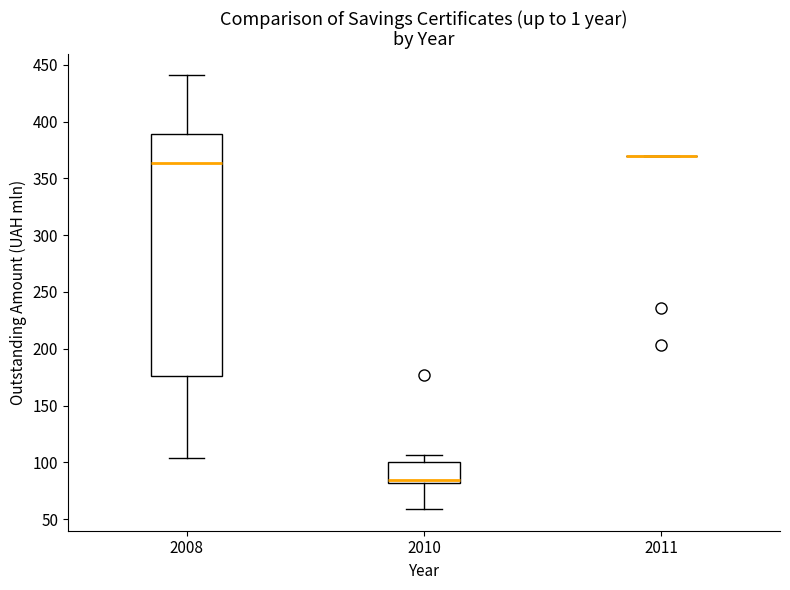

Reading left to right, transcribe this box plot: for each box, give where its median line is, the range the box spans, and where its two whiskers end, as read against the y-axis. The values are not printed on the chart, so give them approximately, as read against the axis.

2008: median 365, box 175 to 390, whiskers 105 to 440
2010: median 85, box 80 to 100, whiskers 60 to 105
2011: box collapsed to a line at 370, whiskers 370 to 370